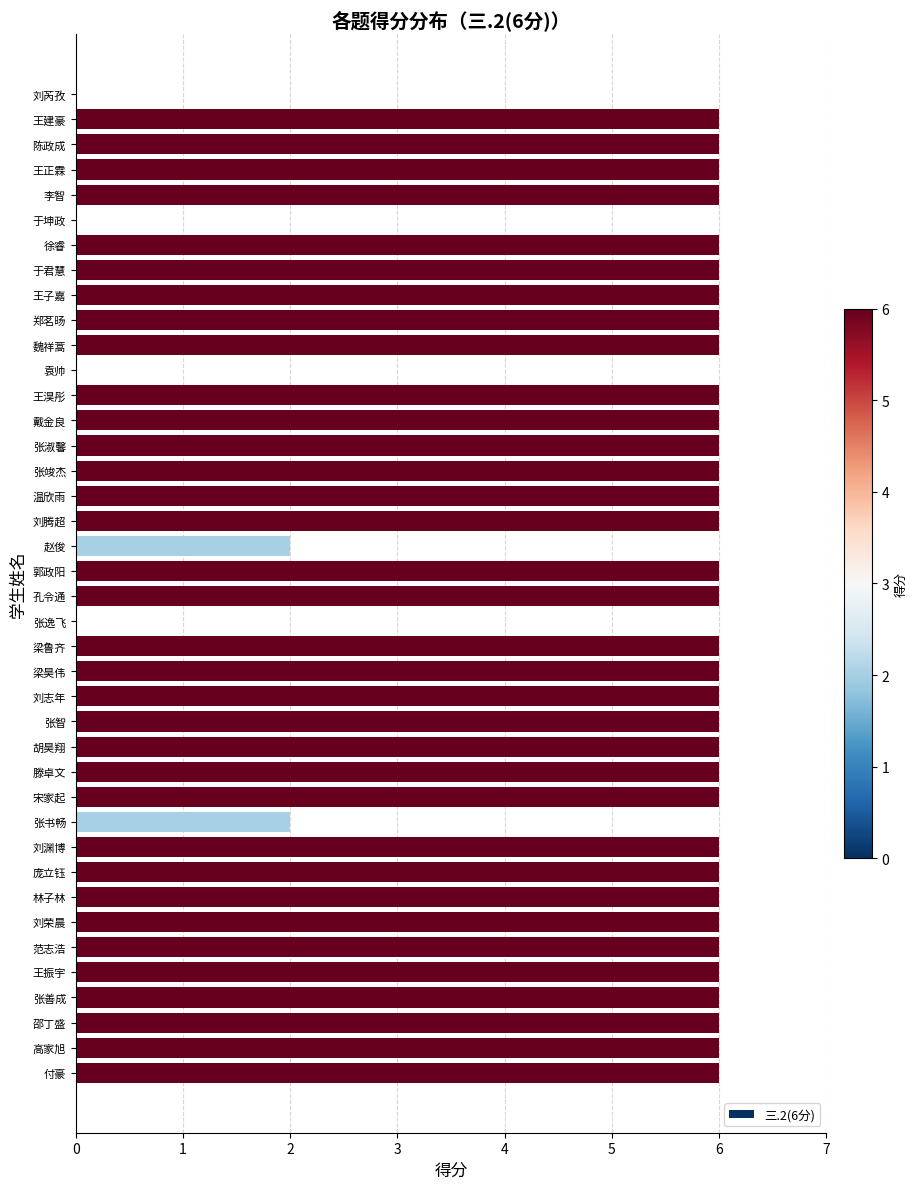

How many values are between 6 and 7?

34